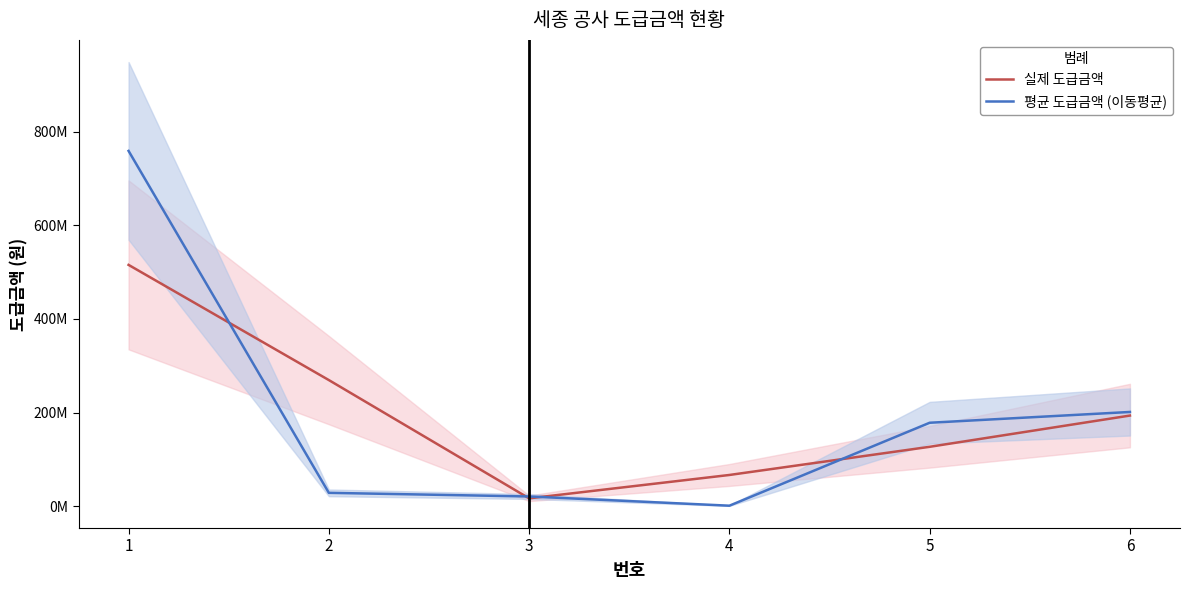

Rank the series at 6 from lowest to highest value.

실제 도급금액, 평균 도급금액 (이동평균)